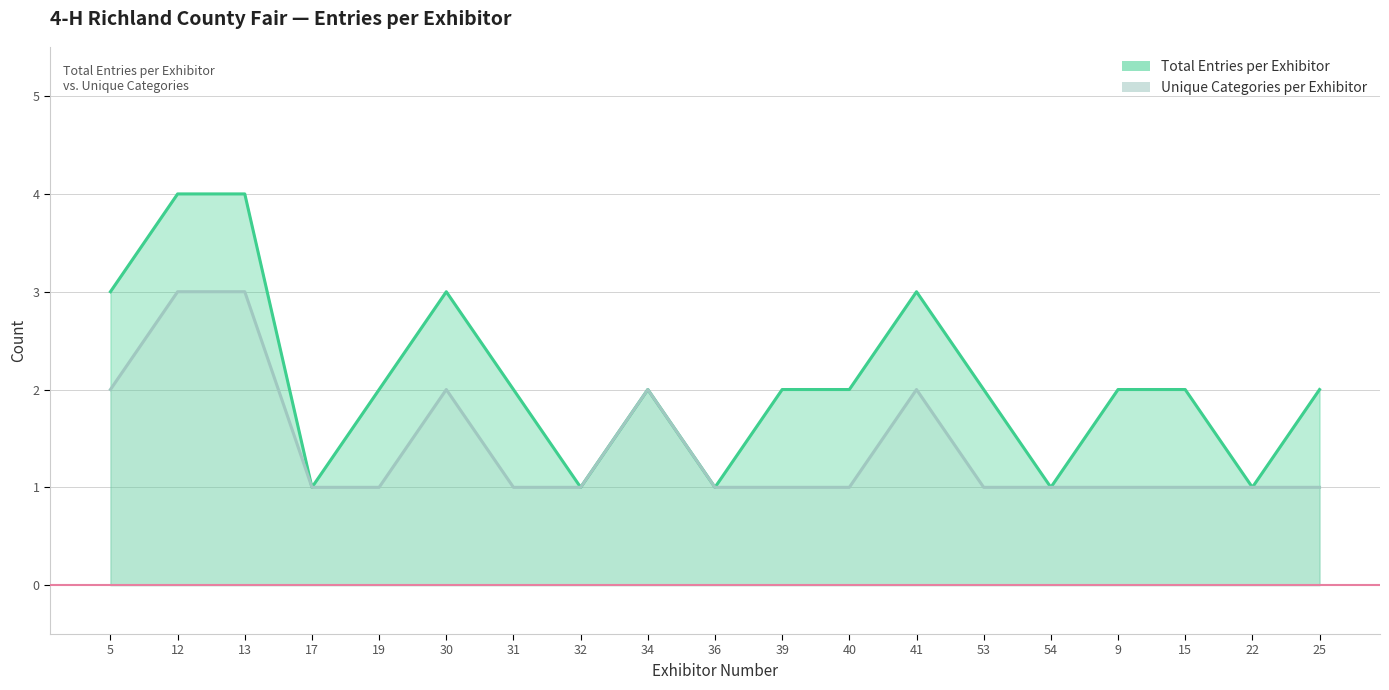

Reading left to right, extract all data points from this chart.

Total Entries per Exhibitor: 3	4	4	1	2	3	2	1	2	1	2	2	3	2	1	2	2	1	2
Unique Categories per Exhibitor: 2	3	3	1	1	2	1	1	2	1	1	1	2	1	1	1	1	1	1